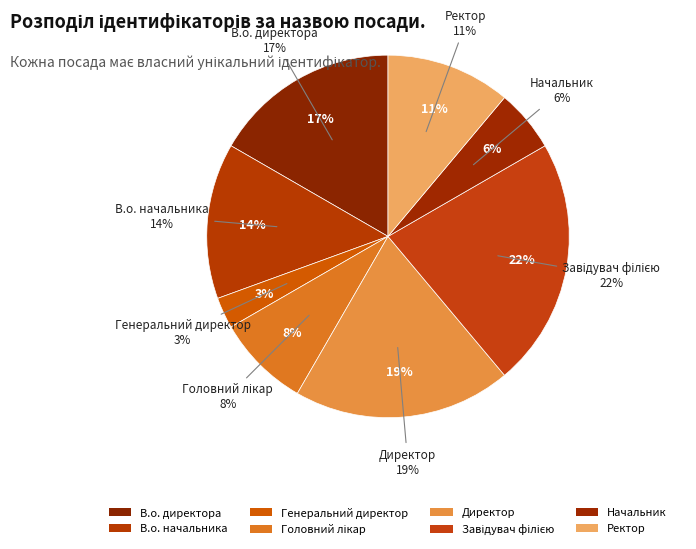

Is it true that Завідувач філією is 15% of the pie?

False